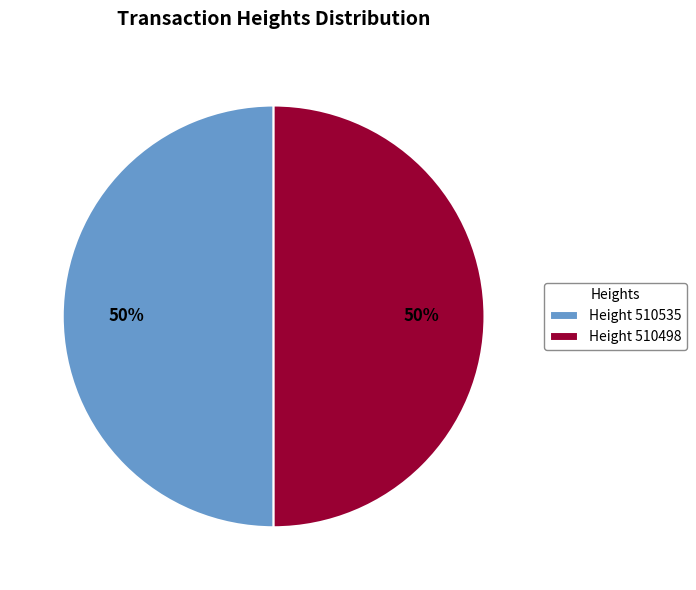

What is the ratio of the value at Height 510498 to the value at Height 510535?

1.0